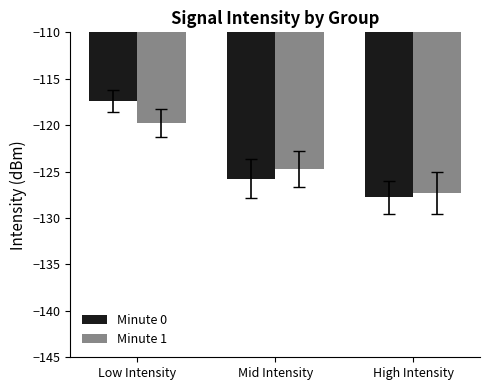

Rank the categories by Minute 1 value from highest to lowest.

Low Intensity, Mid Intensity, High Intensity